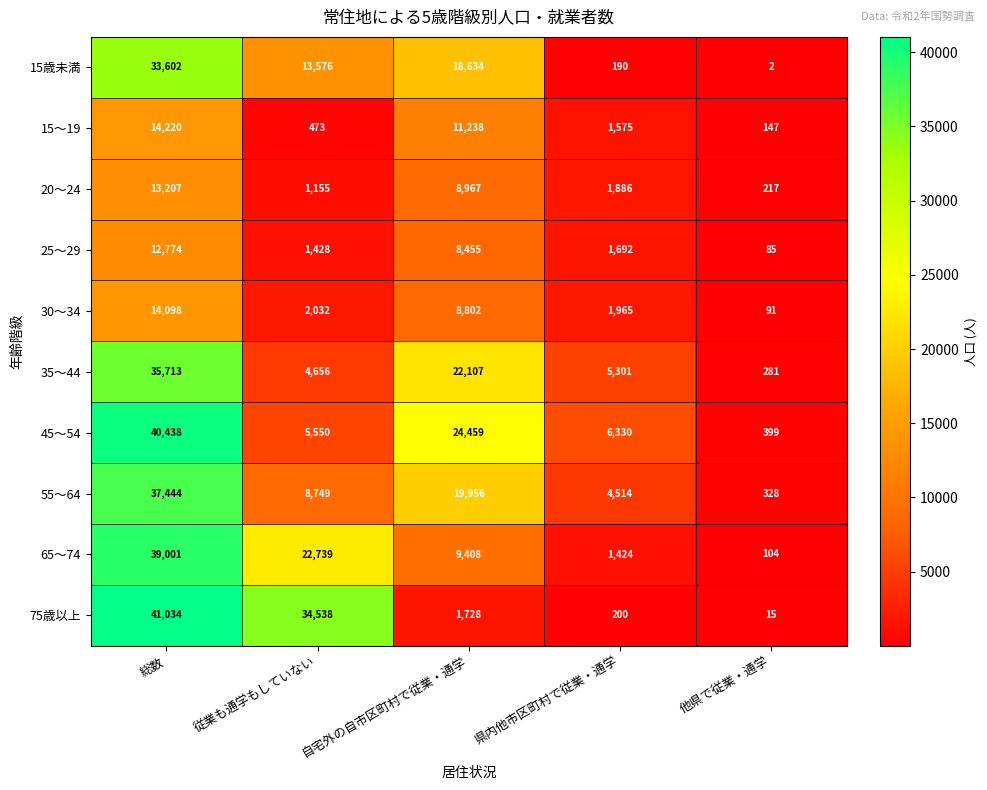

What is the difference between the second highest and second lowest values in the 35～44 series?

17451